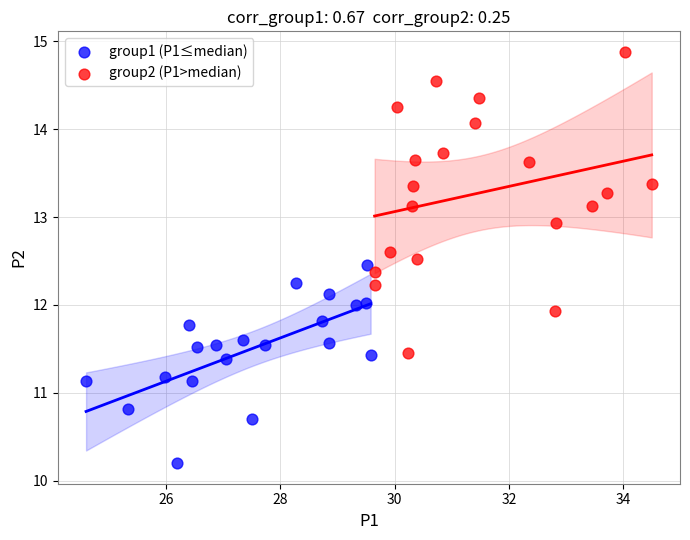

Which series has the largest Y range (max minus min)?

group2 (P1>median)